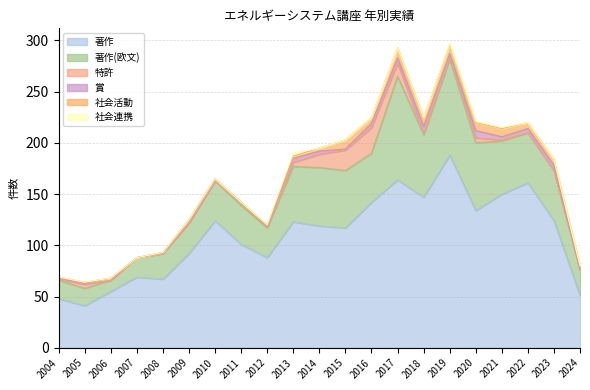

At which category does 社会連携 reach its first local peak?

2013